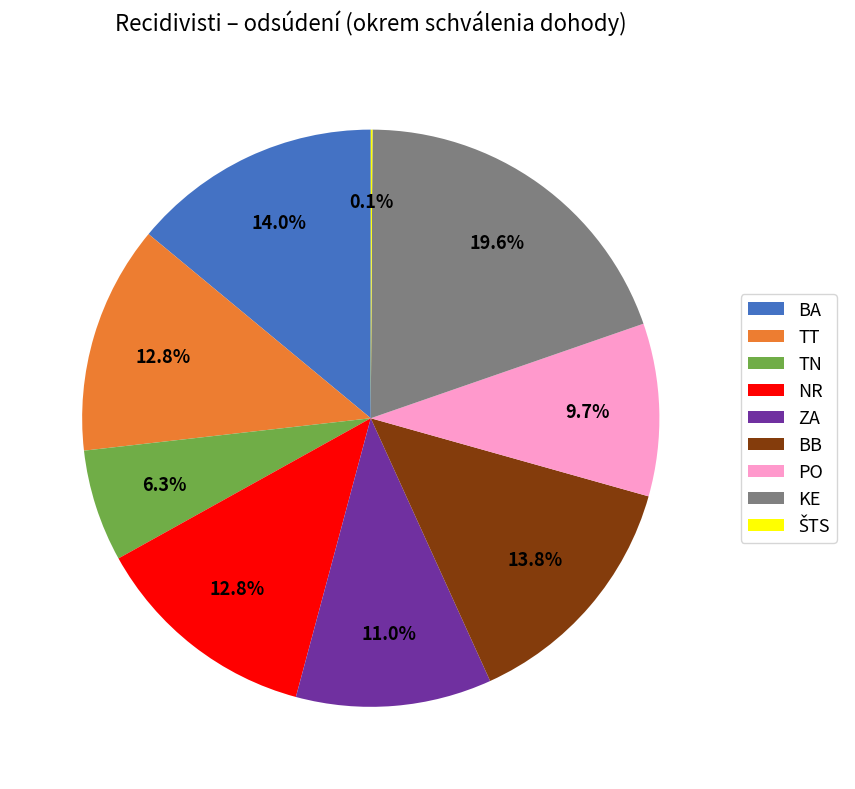

What portion of the pie excludes BA?

86.0%